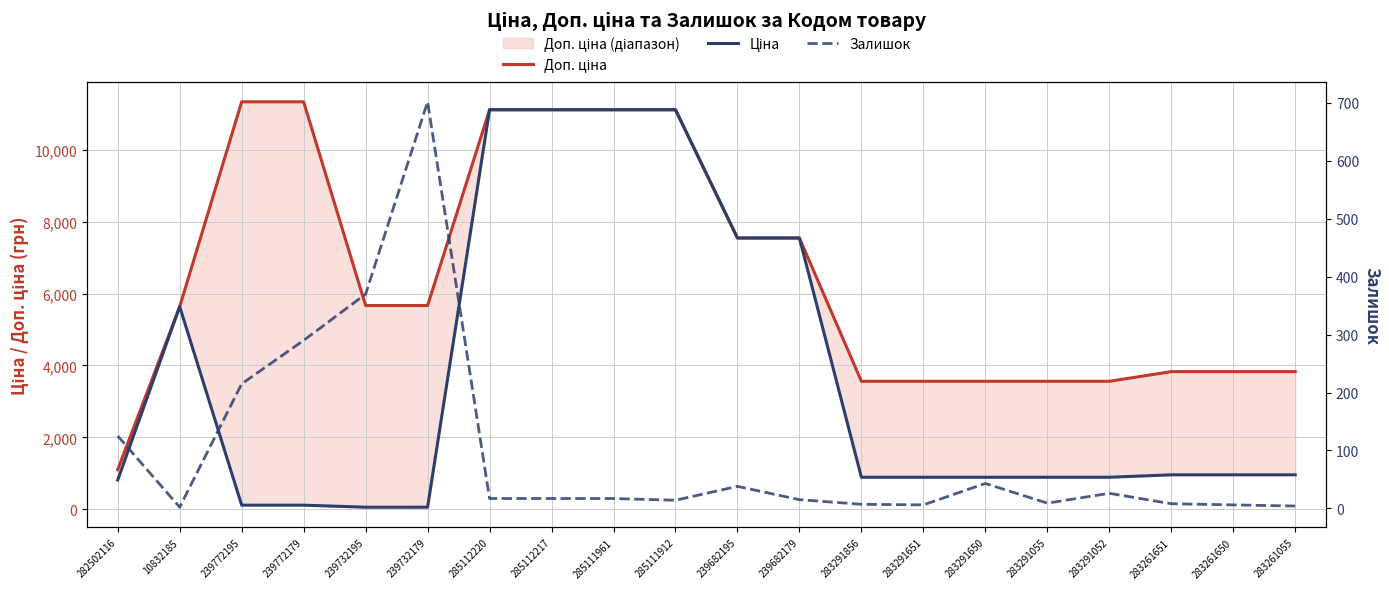

What is the maximum value for Доп. ціна?

11334.0